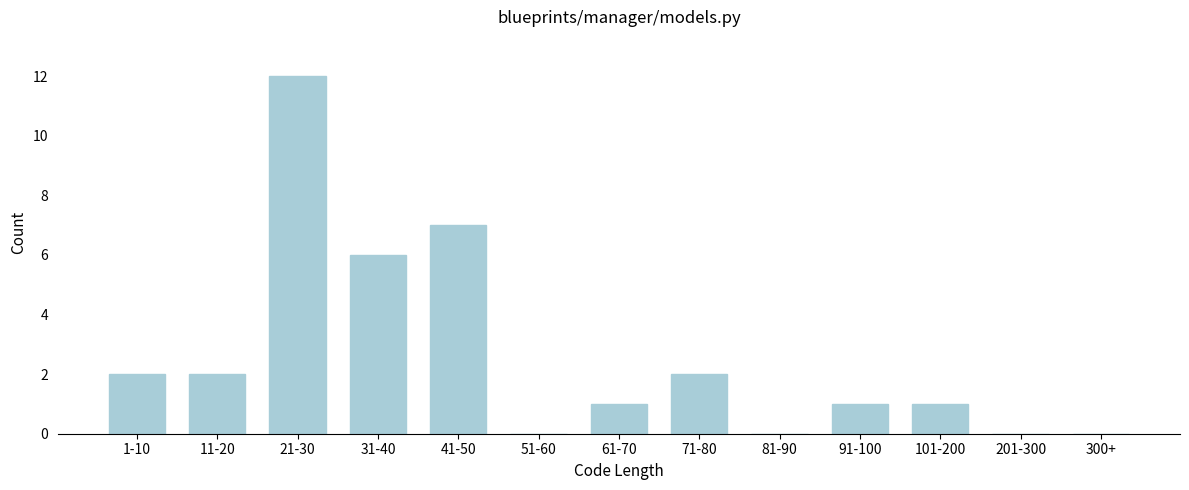

Reading left to right, extract all data points from this chart.

1-10=2	11-20=2	21-30=12	31-40=6	41-50=7	51-60=0	61-70=1	71-80=2	81-90=0	91-100=1	101-200=1	201-300=0	300+=0